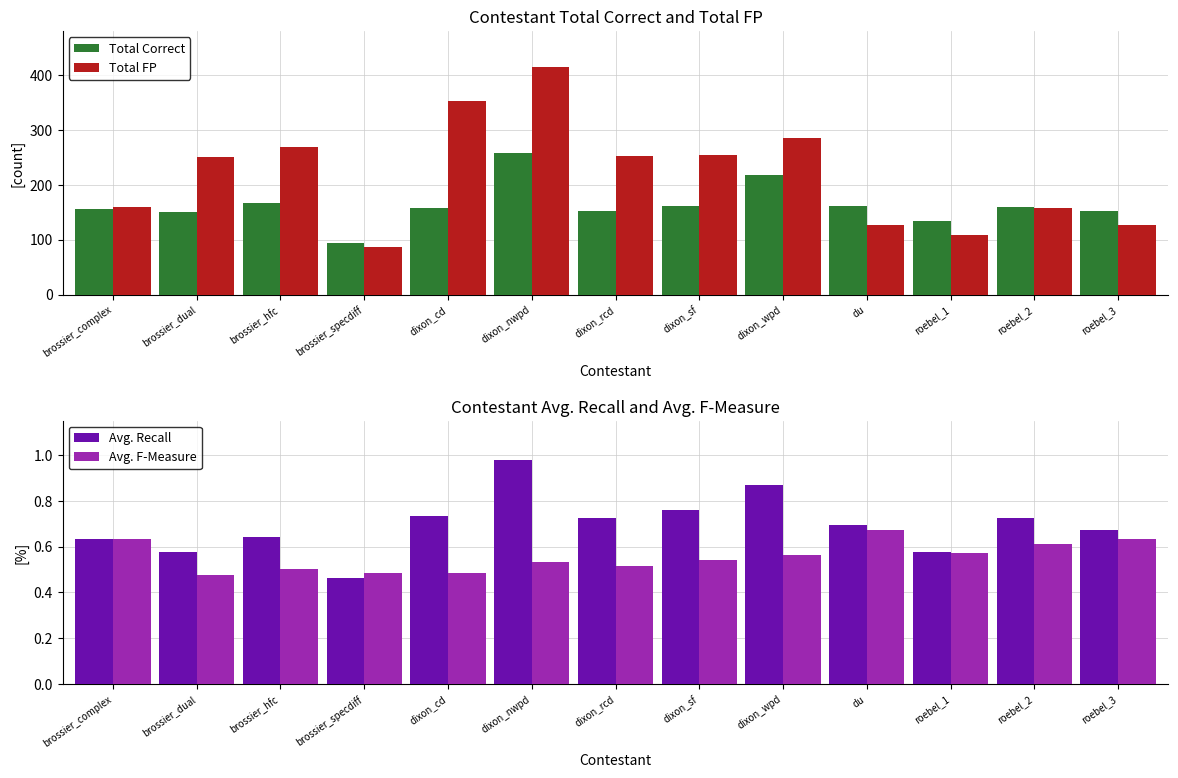

Between dixon_cd and brossier_complex, which is larger?

dixon_cd